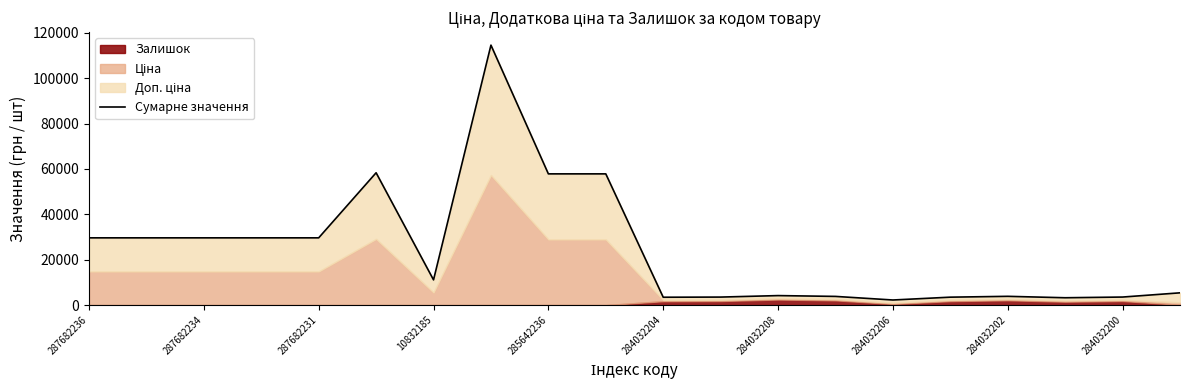

How many interior local peaks (higher than both neighbors) does the data have?

4